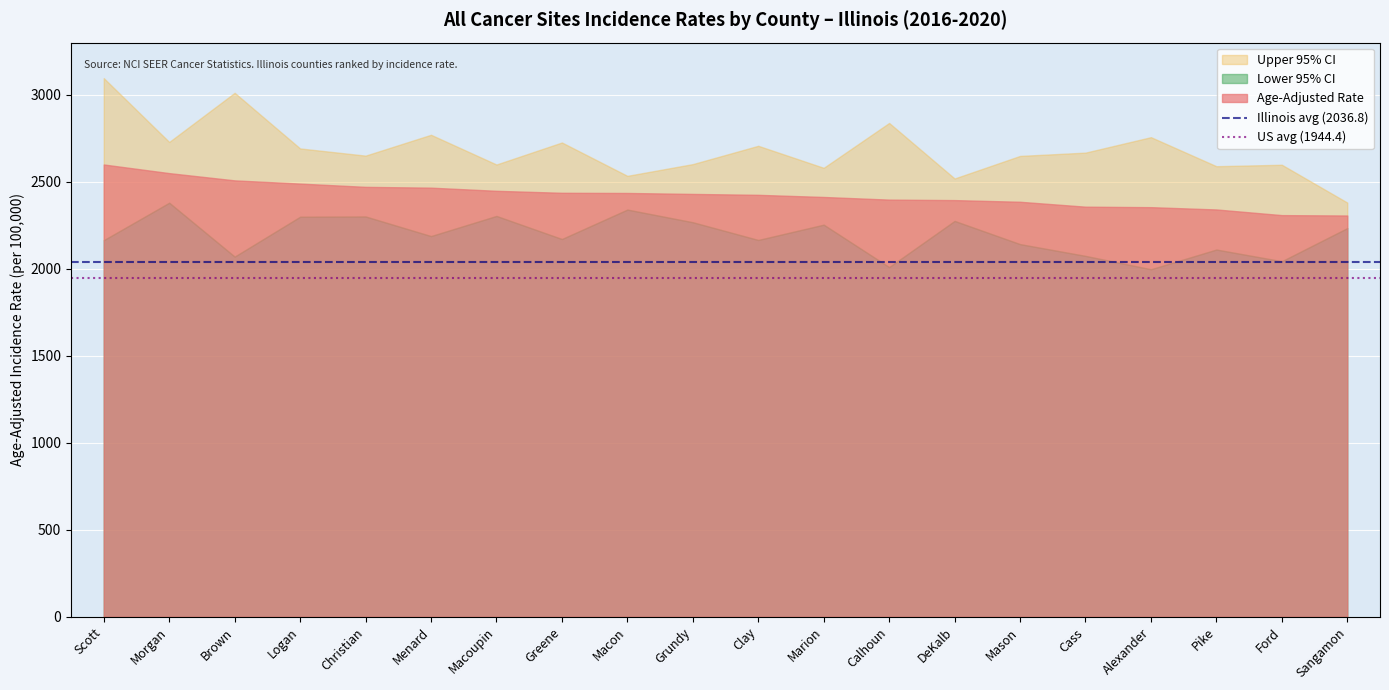

What is the total value across all series at Scott?

3981.2